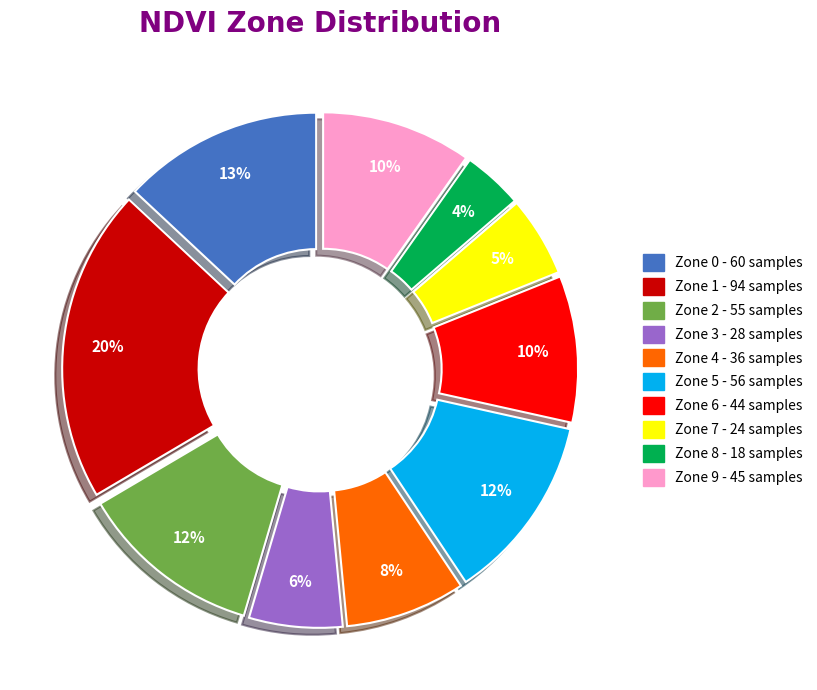

Which slice is the largest?

Zone 1